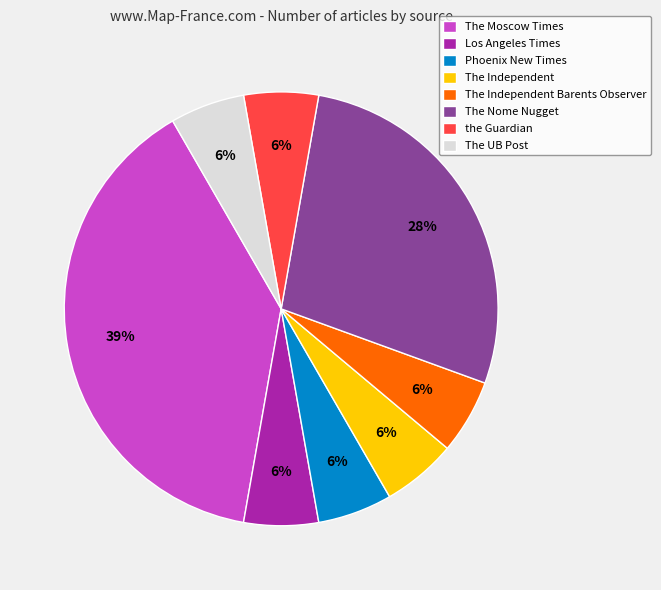

What percentage is the The UB Post slice, to the nearest percent?

6%